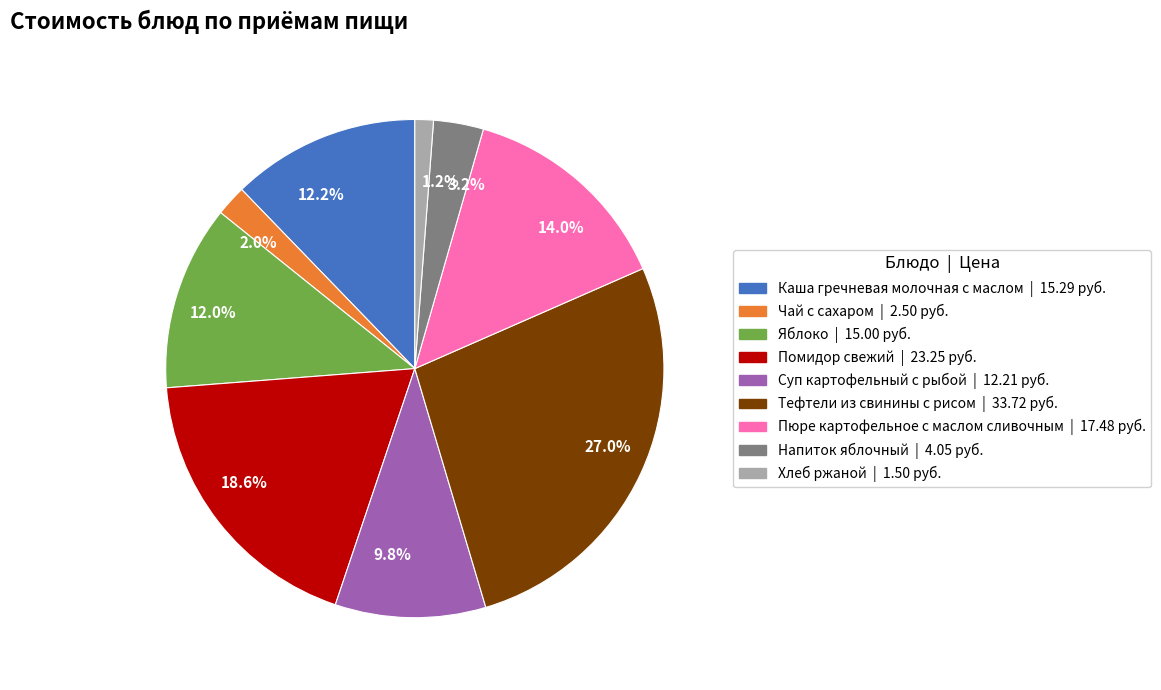

To the nearest percent, what percentage of the pie is Пюре картофельное с маслом сливочным?

14%